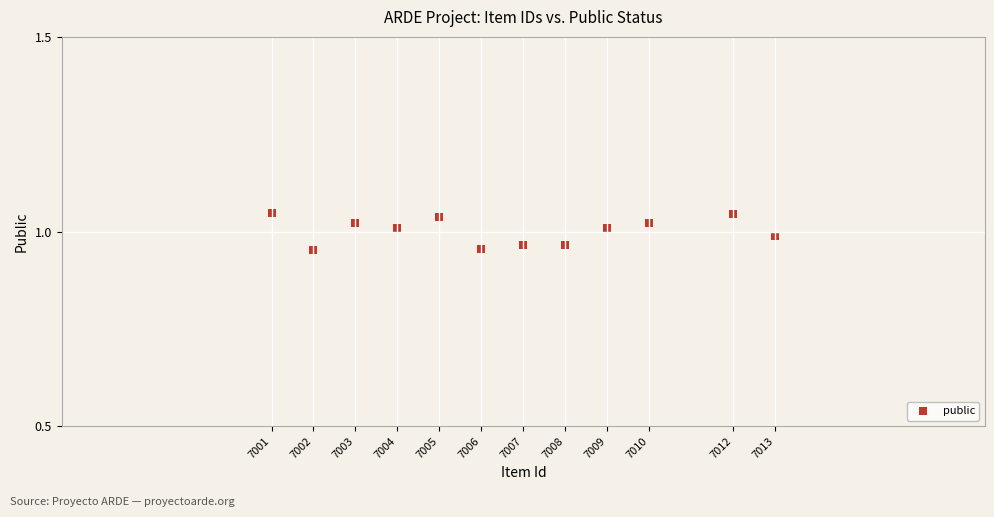

What is the average X value?

7006.7